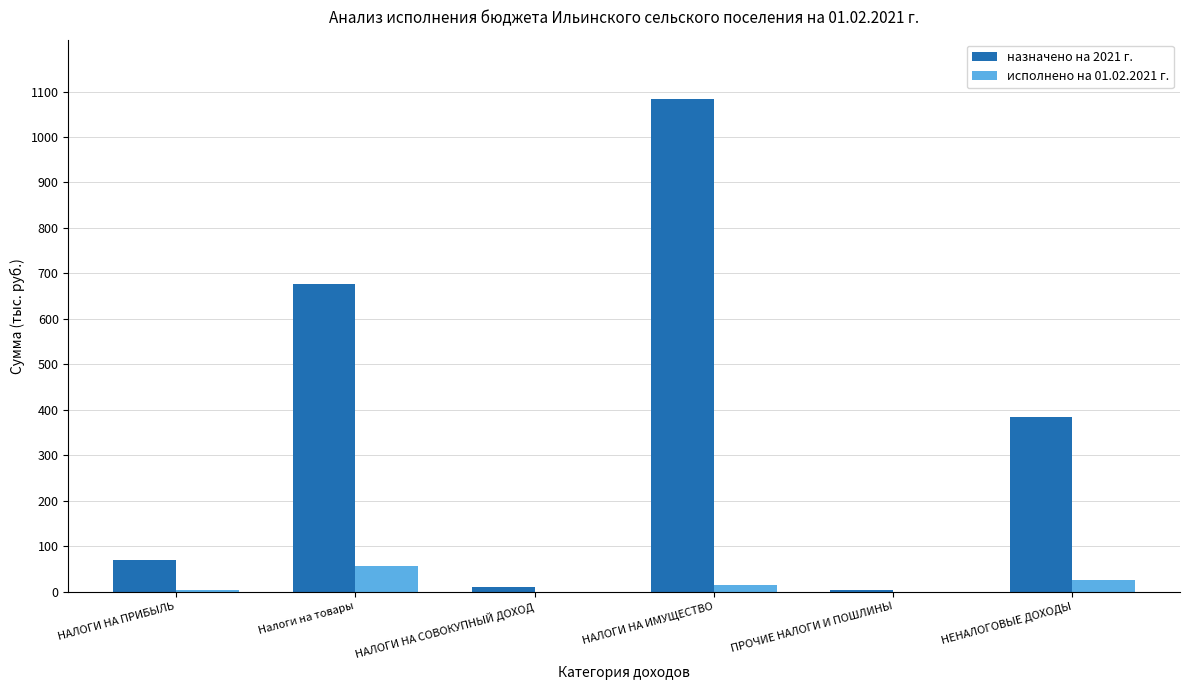

What is the sum of all исполнено на 01.02.2021 г. values?

100.5